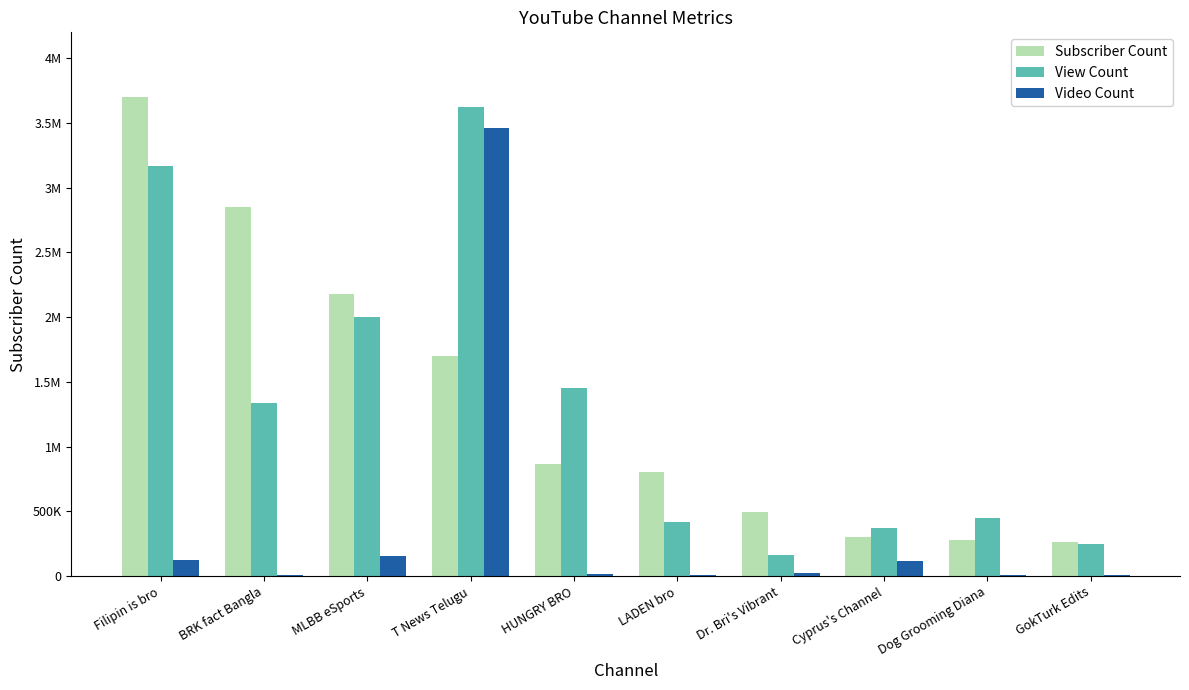

What are all the series names shown in the legend?

Subscriber Count, View Count, Video Count